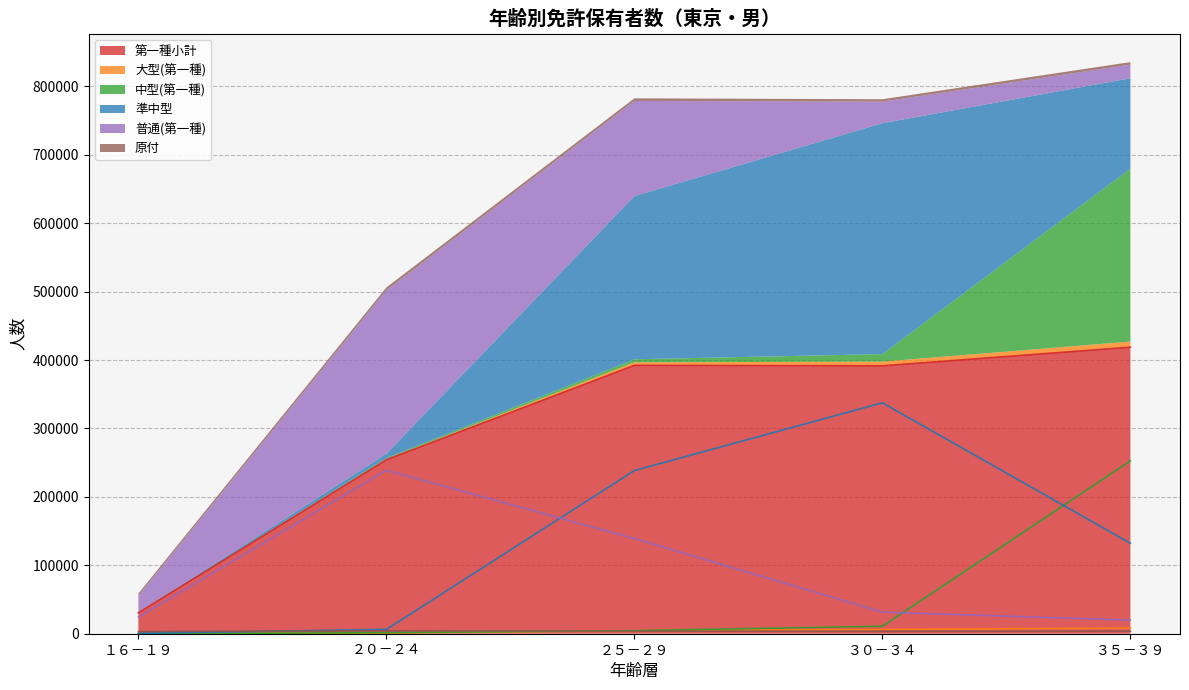

Which category has the highest value in the 第一種小計 series?

３５－３９